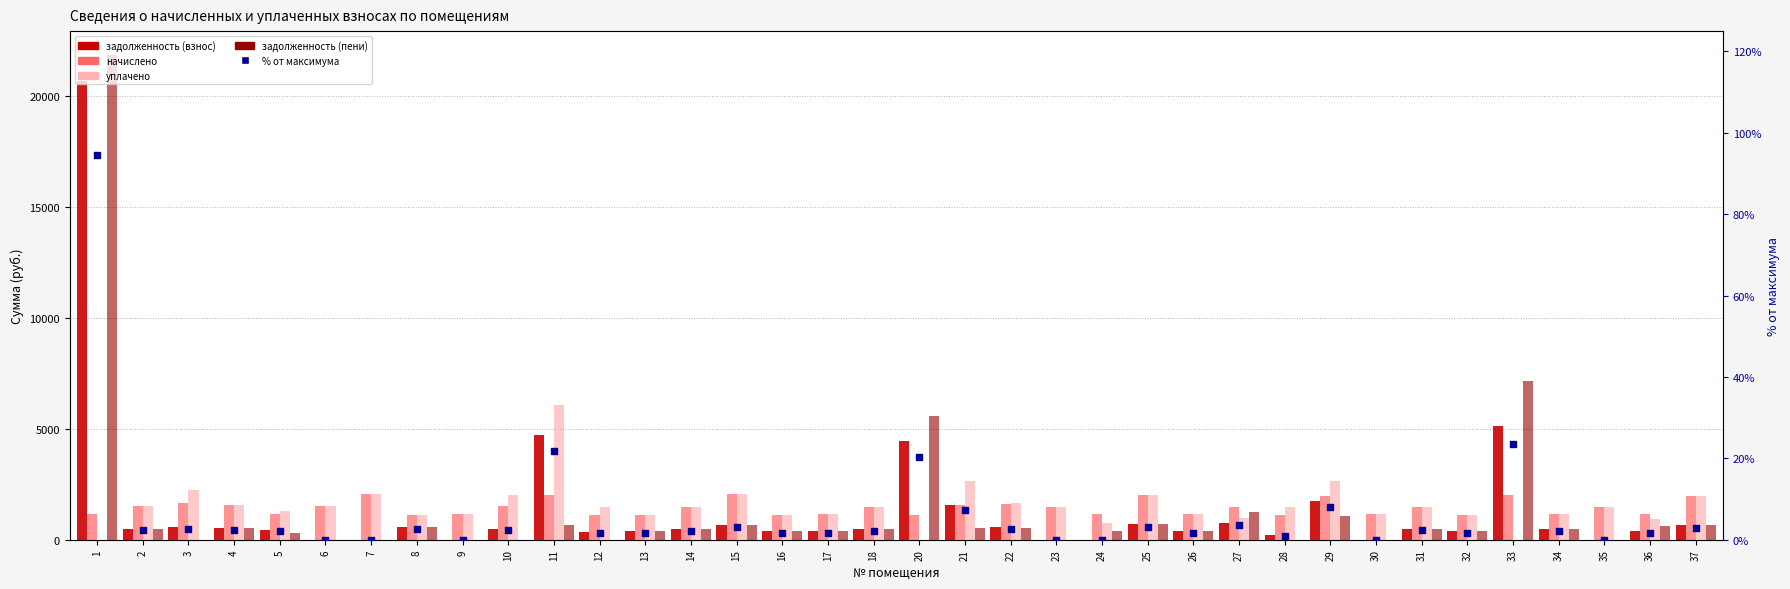

Which series has the widest spread of Y values?

задолженность (пени)